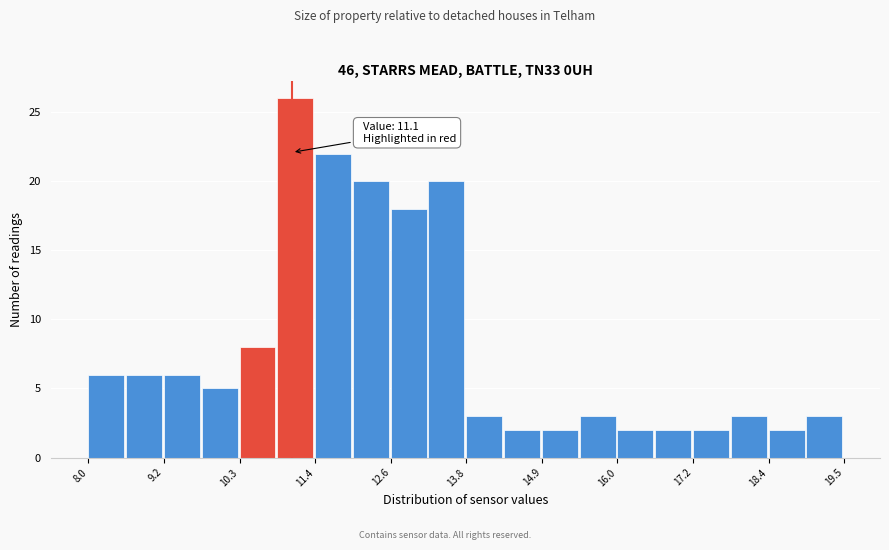

Around what value on the x-axis is the tallest bar? Give the approximate position of its centre, as read against the axis.

11.2